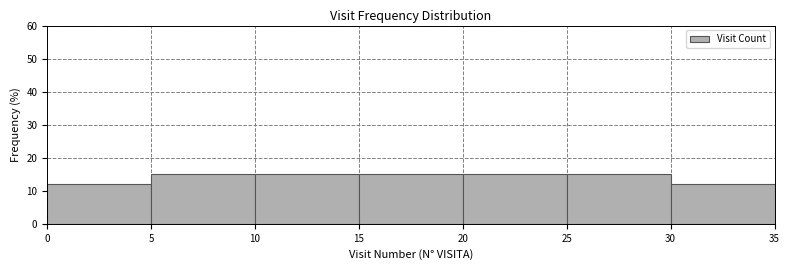

Reading left to right, list every bar in this chart as the range it spans on the x-axis followed by its height. The values are not printed on the chart, so give them approximately, as read against the axis.

0 to 5: 12
5 to 10: 15
10 to 15: 15
15 to 20: 15
20 to 25: 15
25 to 30: 15
30 to 35: 12